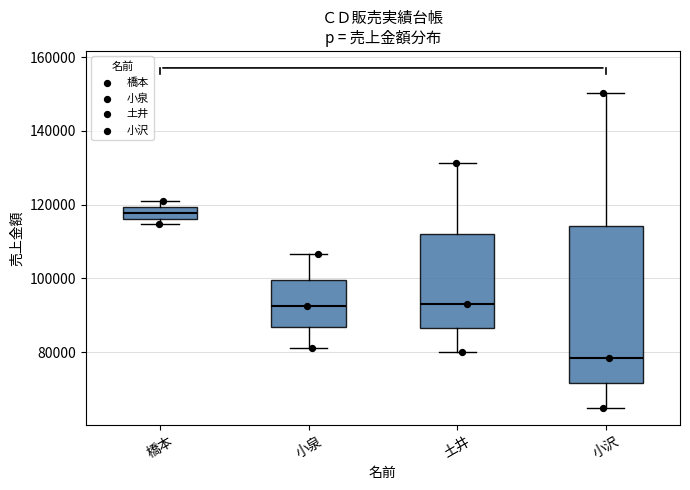

Where does the lower whisker of the box for 小沢 end on the y-axis? The values are not printed on the chart, so give them approximately, as read against the axis.

64000